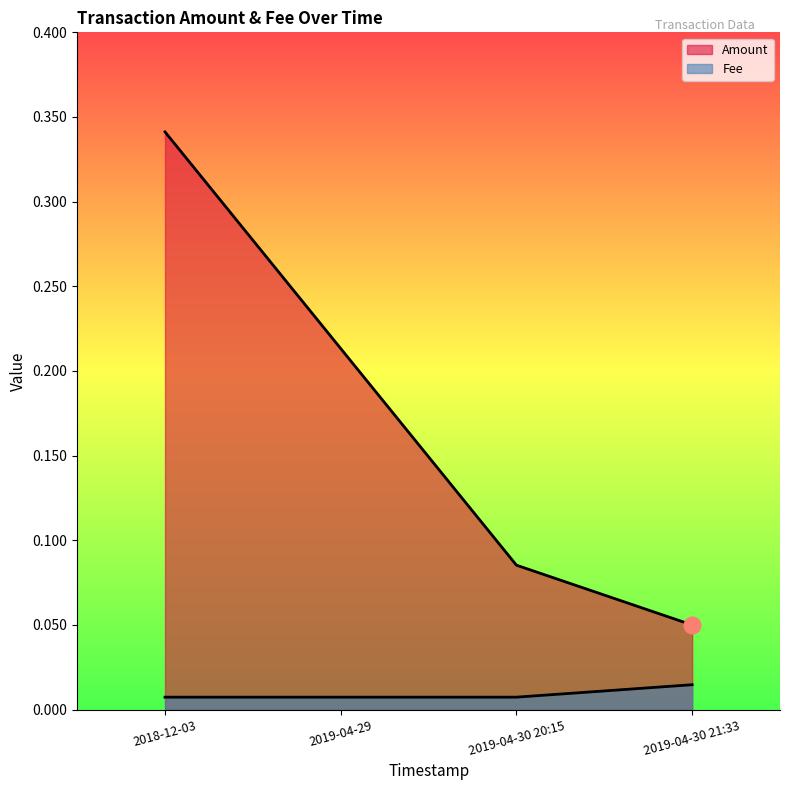

Reading left to right, list all the values displayed in this chart.

Amount: 2018-12-03=0.3	2019-04-29=0.2	2019-04-30 20:15=0.1	2019-04-30 21:33=0.1
Fee: 2018-12-03=0.0	2019-04-29=0.0	2019-04-30 20:15=0.0	2019-04-30 21:33=0.0